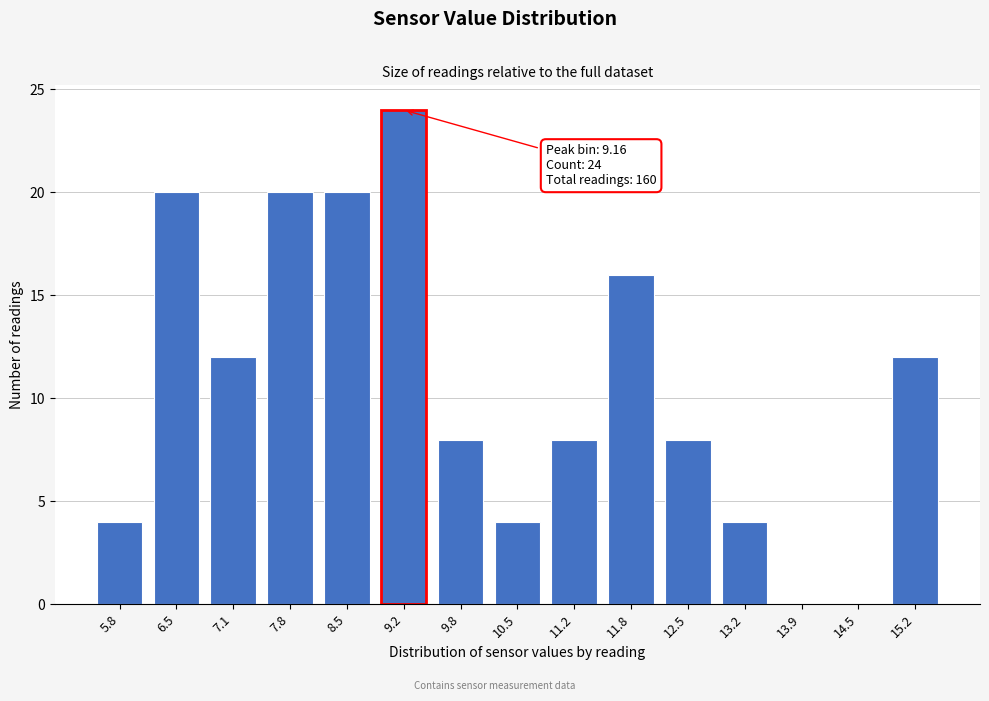

Reading right to left, transcribe all the data shown in this chart.

15.2=12	14.5=0	13.9=0	13.2=4	12.5=8	11.8=16	11.2=8	10.5=4	9.8=8	9.2=24	8.5=20	7.8=20	7.1=12	6.5=20	5.8=4